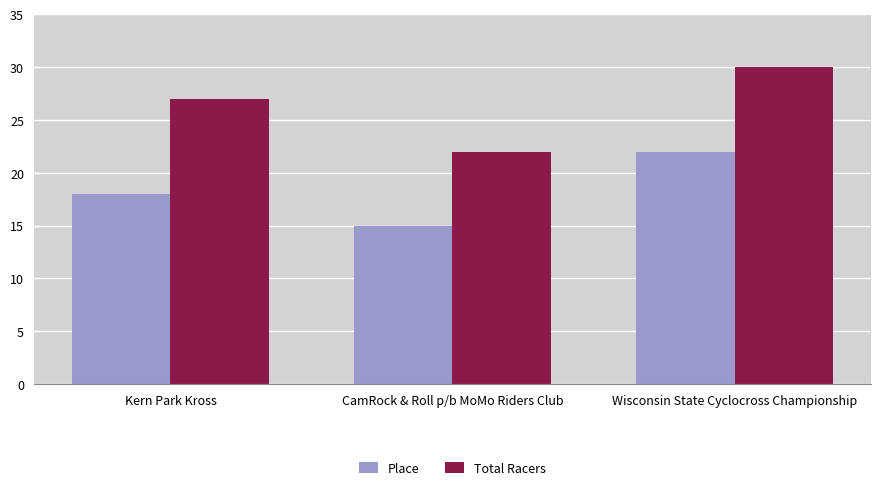

Reading left to right, what are all the values shown in this chart?

Place: 18	15	22
Total Racers: 27	22	30